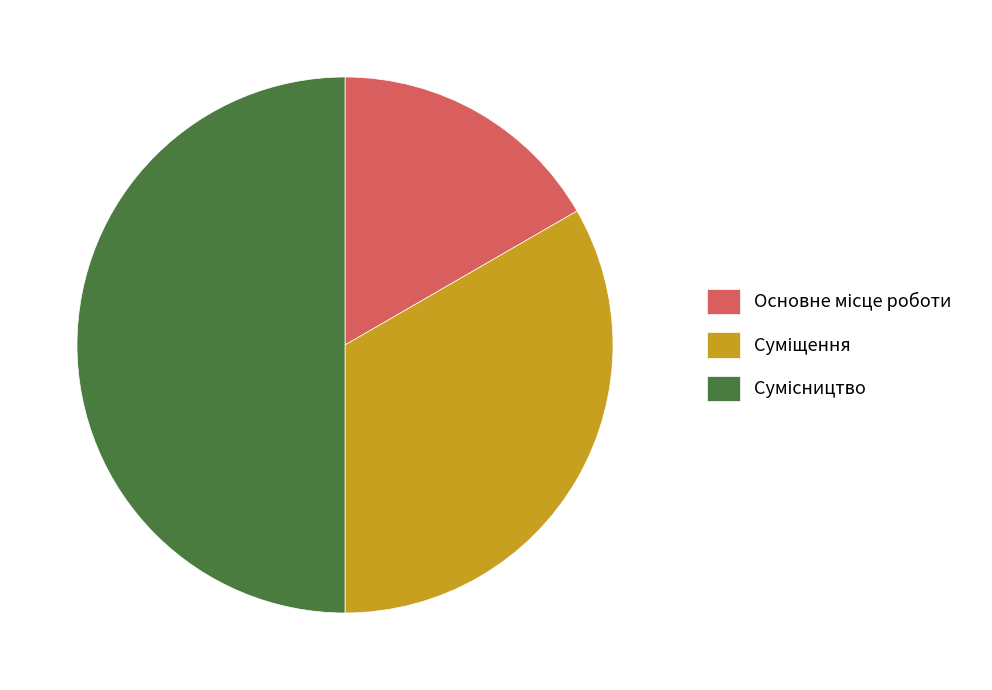

Rank the categories by value from highest to lowest.

Сумісництво, Суміщення, Основне місце роботи